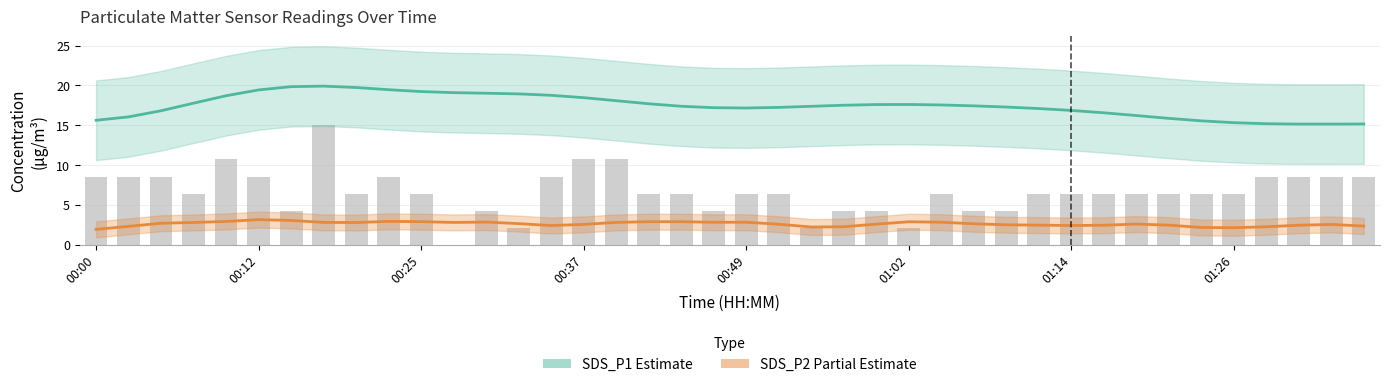

Reading left to right, list all the values displayed in this chart.

SDS_P1 (Estimate): 15.6	16.1	16.8	17.8	18.7	19.4	19.8	19.9	19.7	19.5	19.2	19.1	19.0	18.9	18.8	18.5	18.1	17.7	17.4	17.2	17.2	17.2	17.4	17.5	17.6	17.6	17.6	17.4	17.3	17.1	16.9	16.6	16.2	15.9	15.6	15.3	15.2	15.2	15.2	15.2
SDS_P2 (Partial Estimate): 1.9	2.3	2.7	2.8	2.9	3.2	3.1	2.8	2.8	2.9	2.9	2.8	2.9	2.7	2.4	2.6	2.8	2.9	2.9	2.8	2.8	2.6	2.2	2.3	2.6	2.9	2.8	2.6	2.5	2.5	2.4	2.5	2.6	2.5	2.2	2.1	2.3	2.5	2.6	2.4